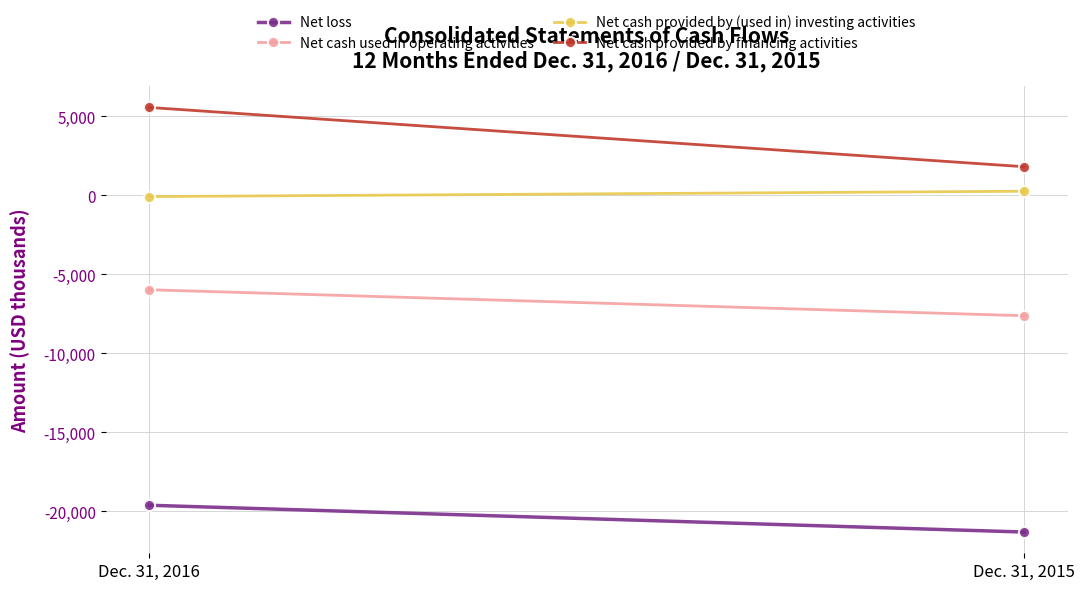

What is the total value across all series at Dec. 31, 2016?

-20098